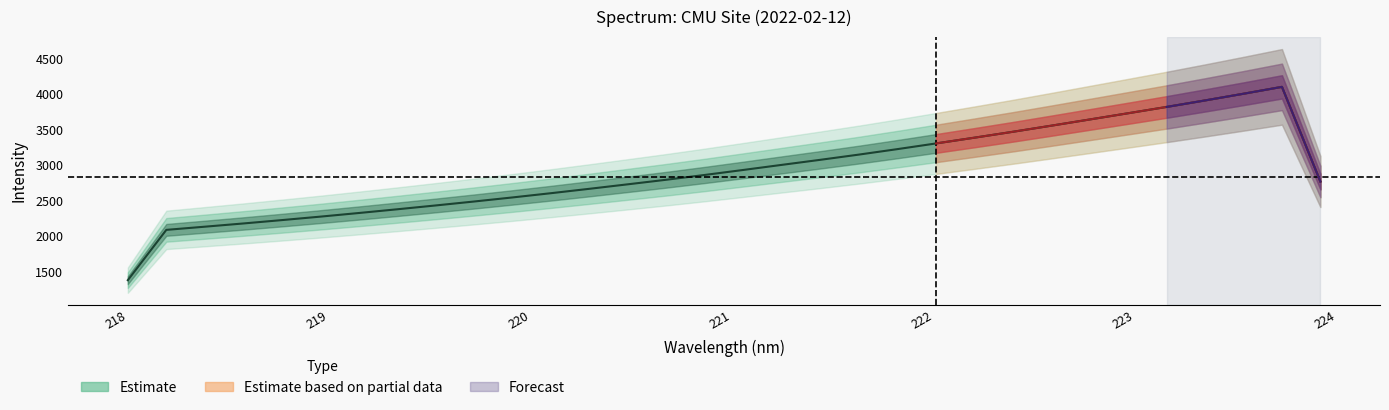

What is the difference between the y values at 17 and 3?

827.5